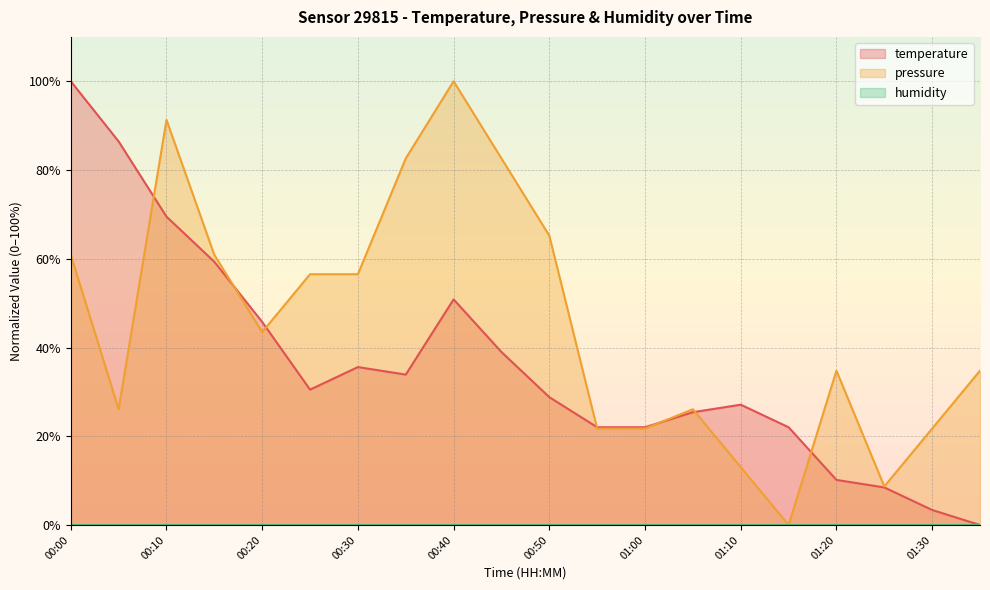

Reading left to right, list all the values displayed in this chart.

temperature: 00:00=100.0	00:05=86.4	00:10=69.5	00:15=59.3	00:20=45.8	00:25=30.5	00:30=35.6	00:35=33.9	00:40=50.8	00:45=39.0	00:50=28.8	00:55=22.0	01:00=22.0	01:05=25.4	01:10=27.1	01:15=22.0	01:20=10.2	01:25=8.5	01:30=3.4	01:35=0.0
pressure: 00:00=60.9	00:05=26.1	00:10=91.3	00:15=60.9	00:20=43.5	00:25=56.5	00:30=56.5	00:35=82.6	00:40=100.0	00:45=82.6	00:50=65.2	00:55=21.7	01:00=21.7	01:05=26.1	01:10=13.0	01:15=0.0	01:20=34.8	01:25=8.7	01:30=21.7	01:35=34.8